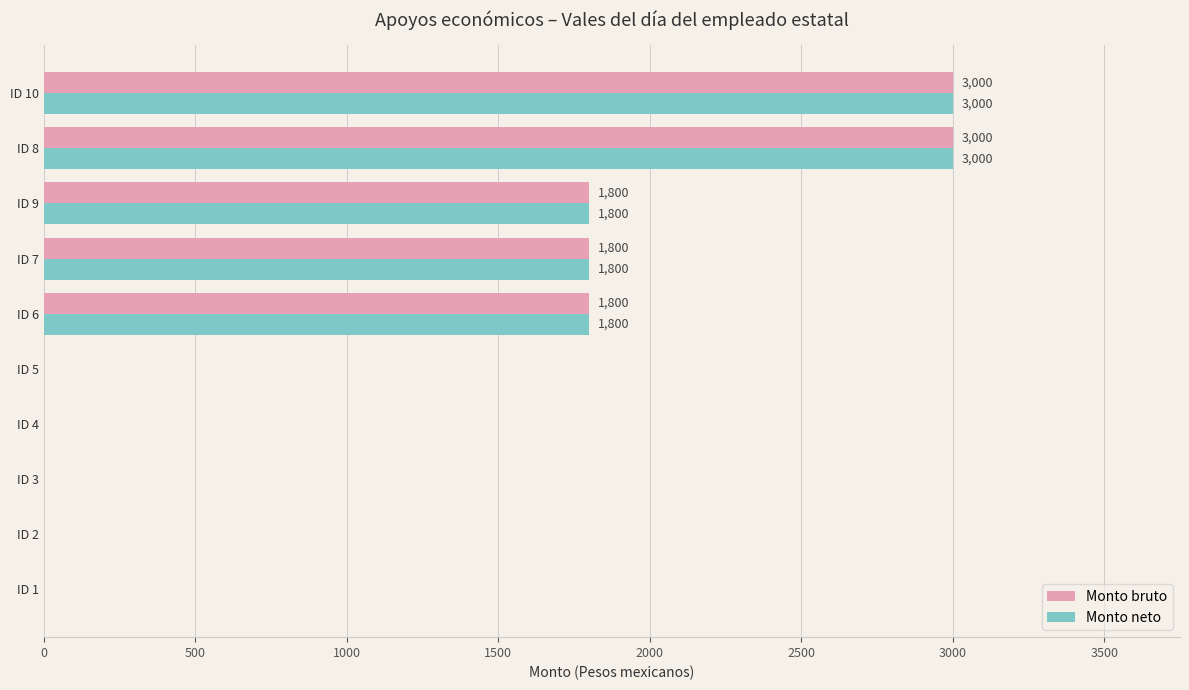

Is it true that Monto bruto equals 1984 at ID 2?

False